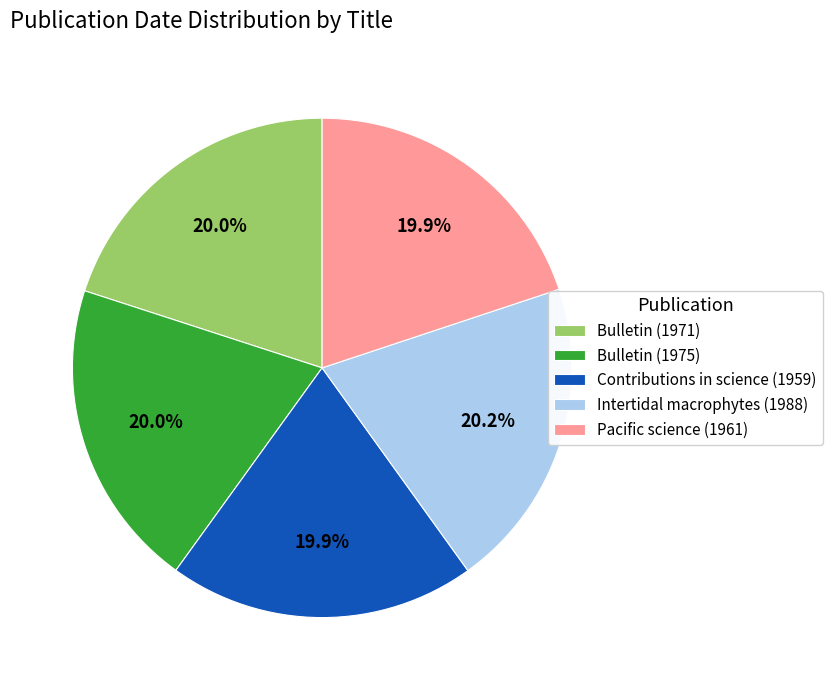

Approximately how many times larger is the value at Pacific science (1961) compared to Intertidal macrophytes (1988)?

1.0